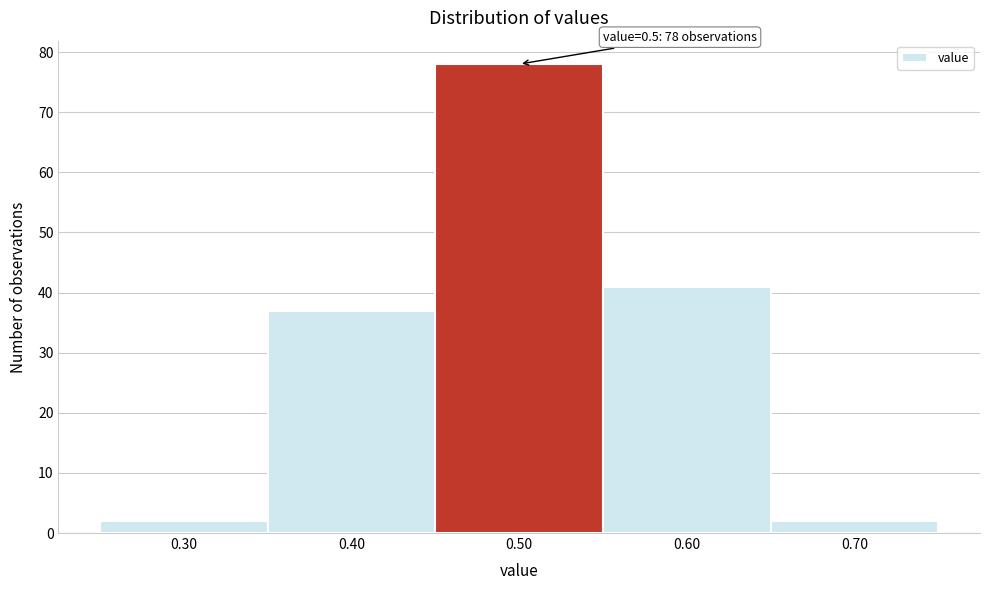

Which range on the x-axis has the tallest bar?

0.45 to 0.55